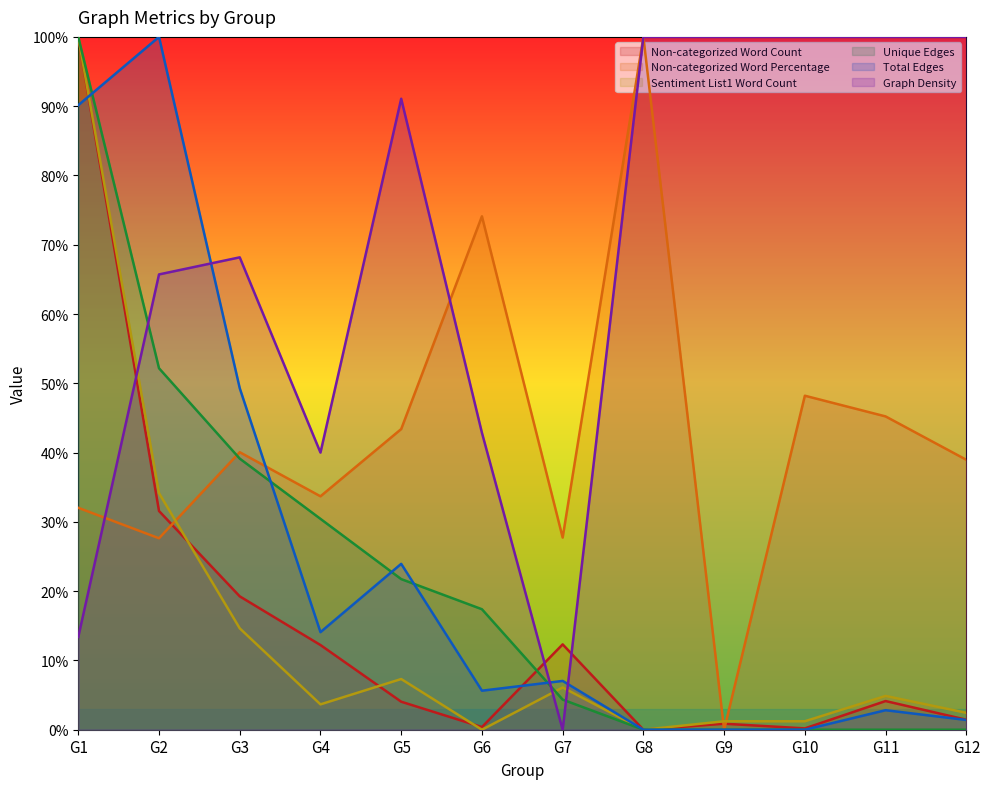

What is the greatest value displayed?

100.0